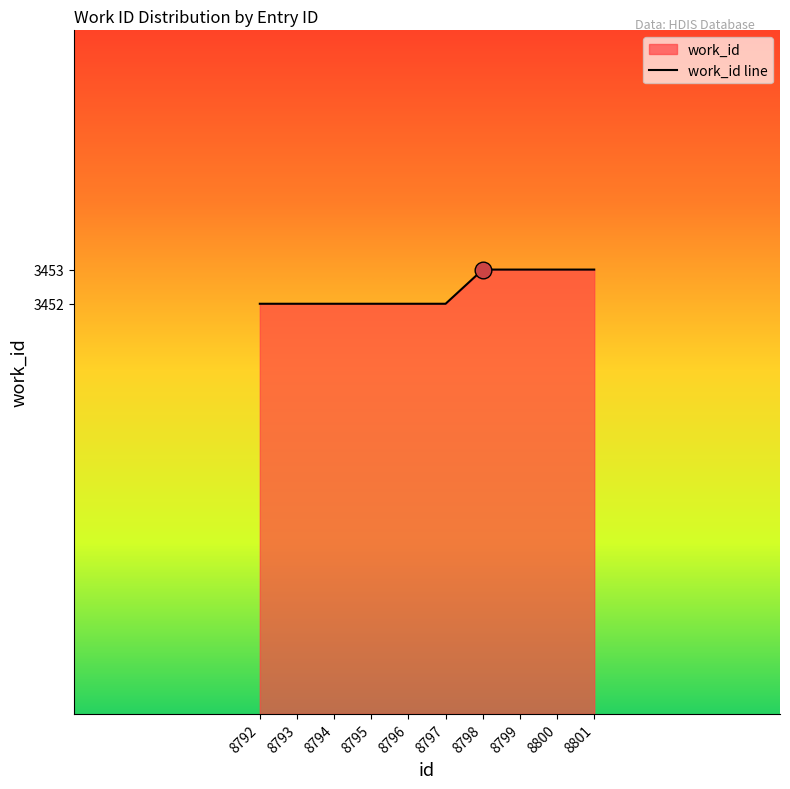

True or false: there are more than 0 points higher than both neighbors.

False